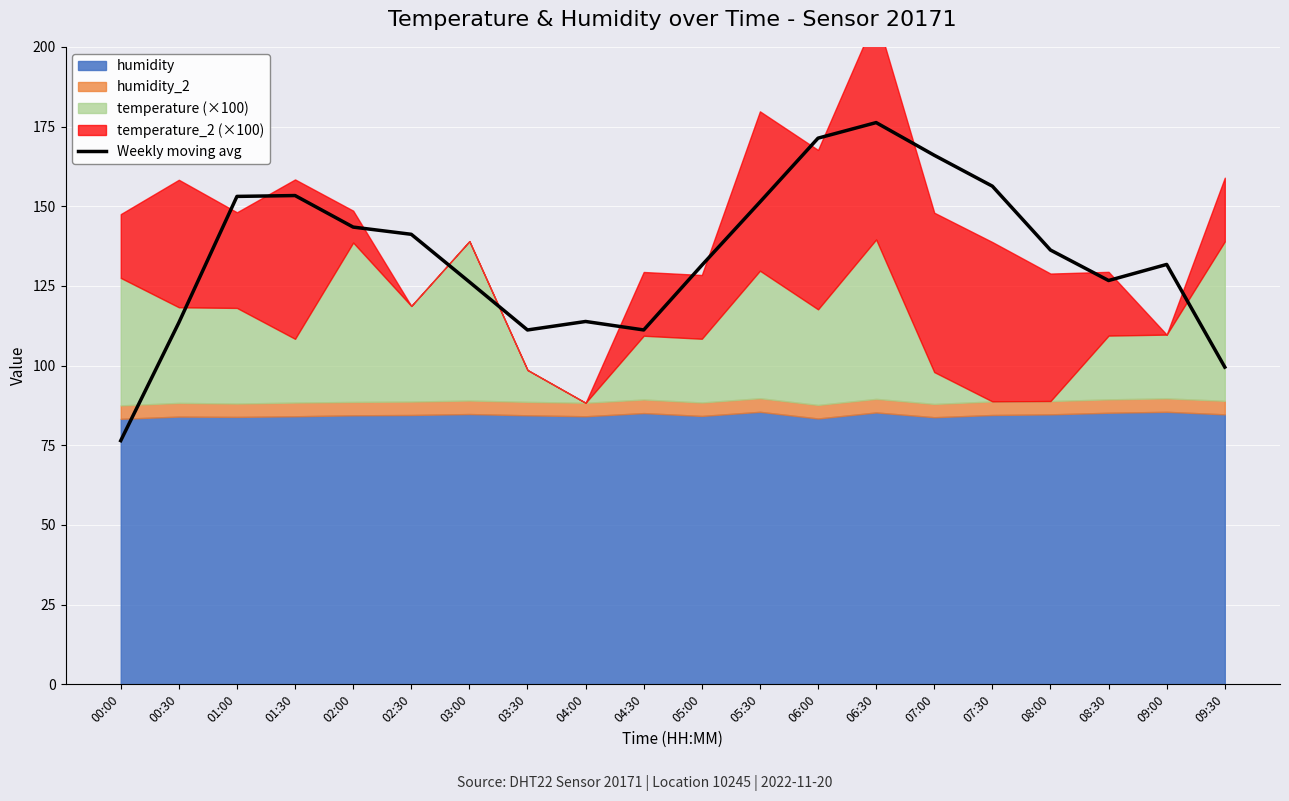

What is the smallest value displayed?

76.5